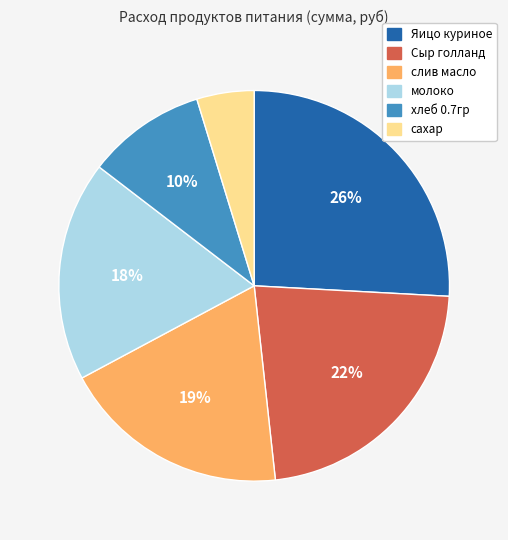

To the nearest percent, what is the combined percentage of молоко and слив масло?

37%